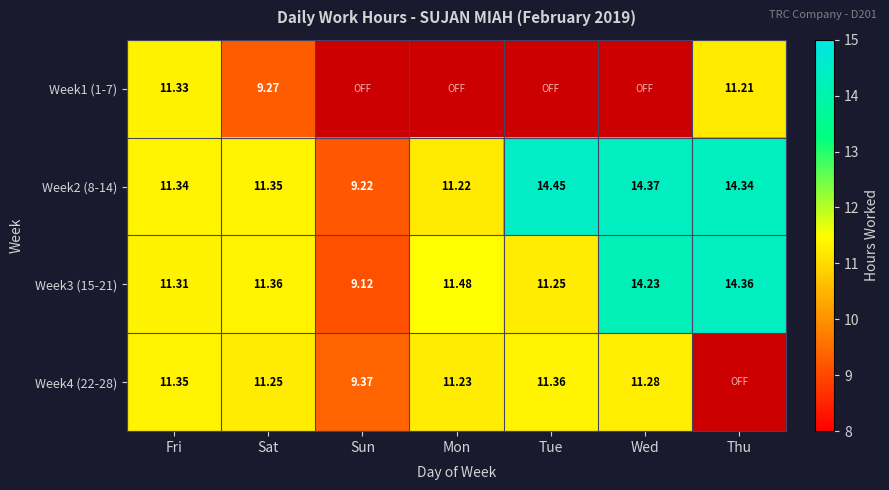

How many values in the Week3 (15-21) series exceed 11?

6